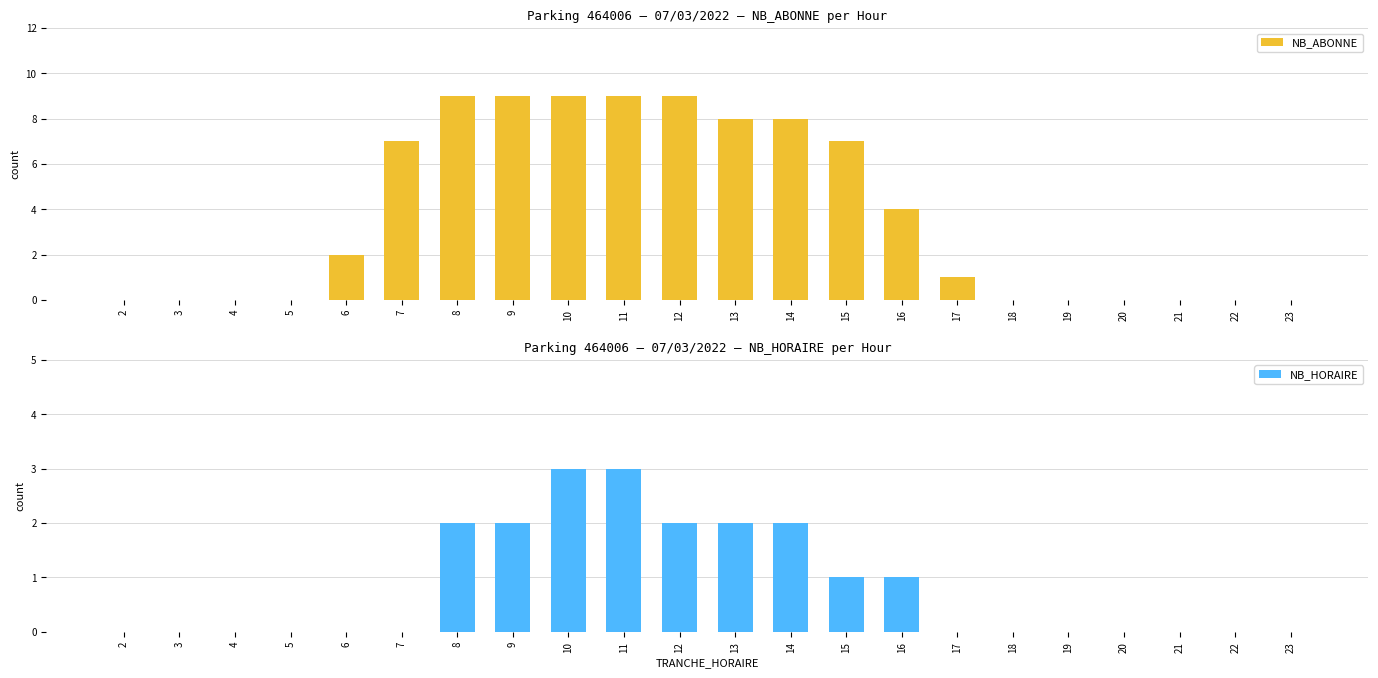

What is the difference between the second highest and minimum values in the NB_ABONNE series?

9